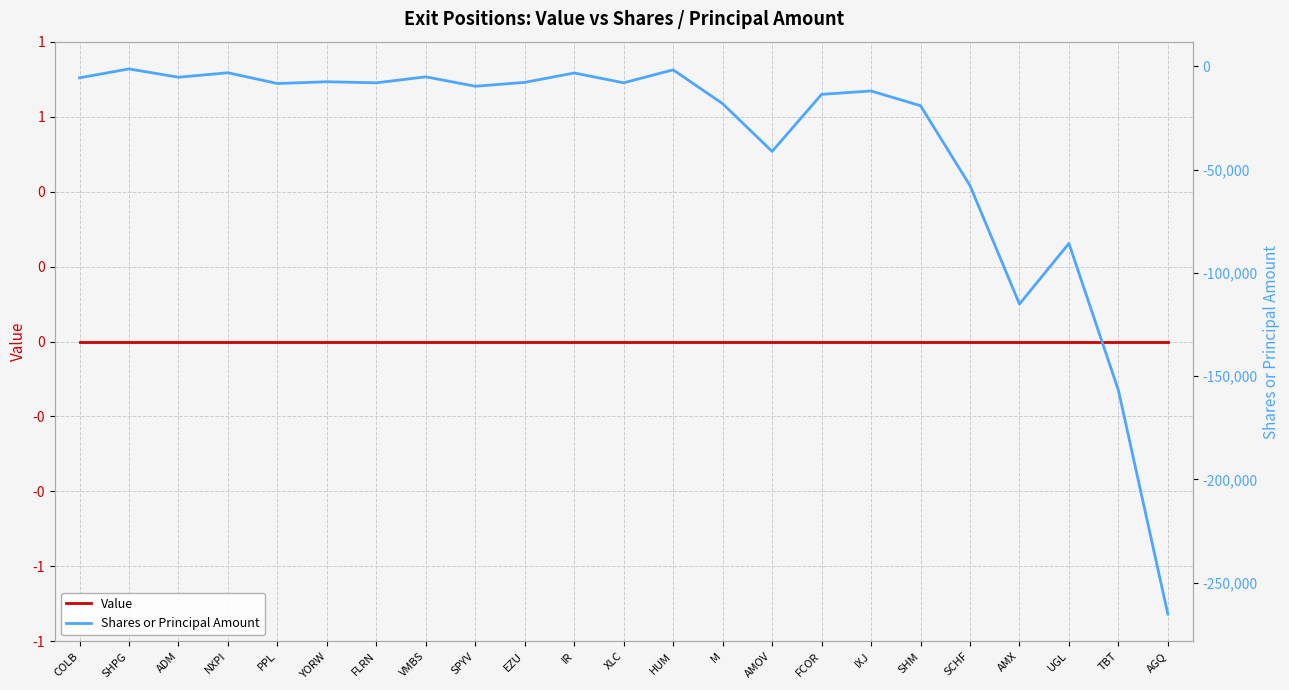

The Value series shows 0 at IXJ. True or false?

True